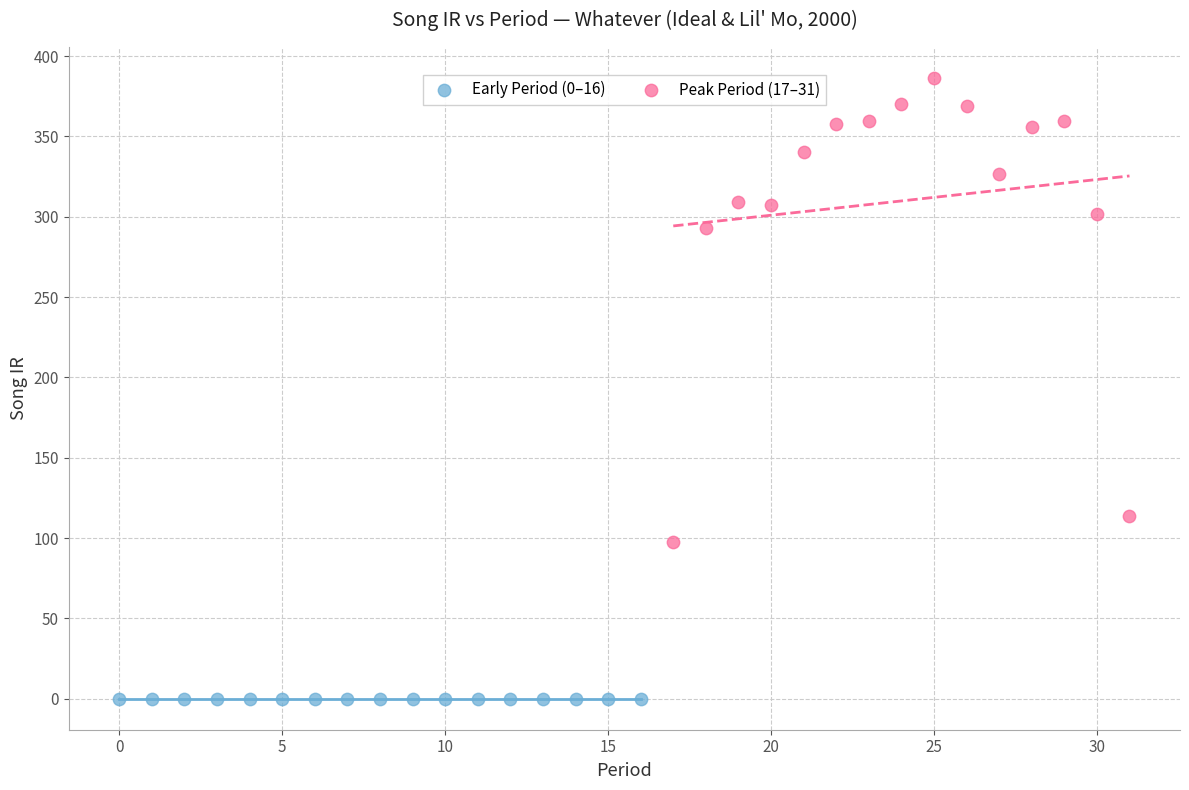

Which series contains the lowest Y value?

Early Period (0–16)